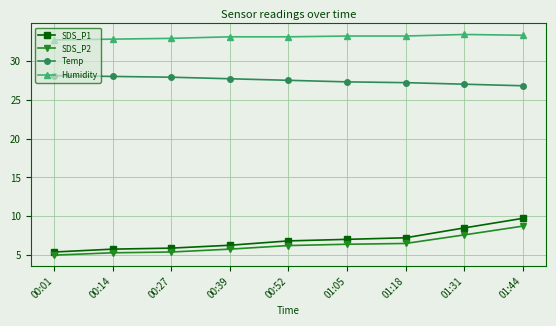

What is the label of the 5th point from the left?

00:52